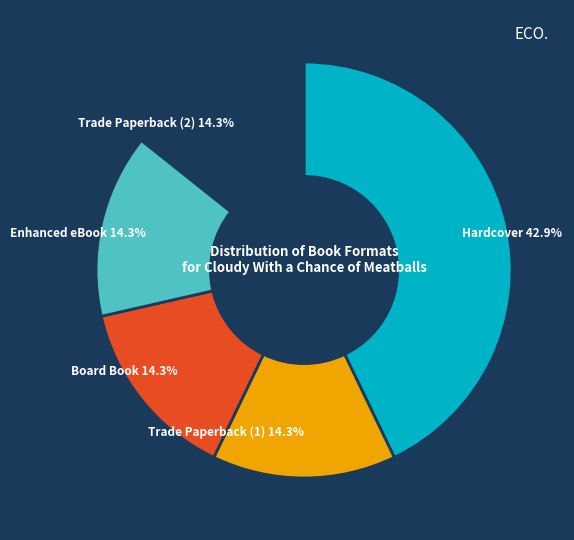

Is there a majority slice in this chart?

No